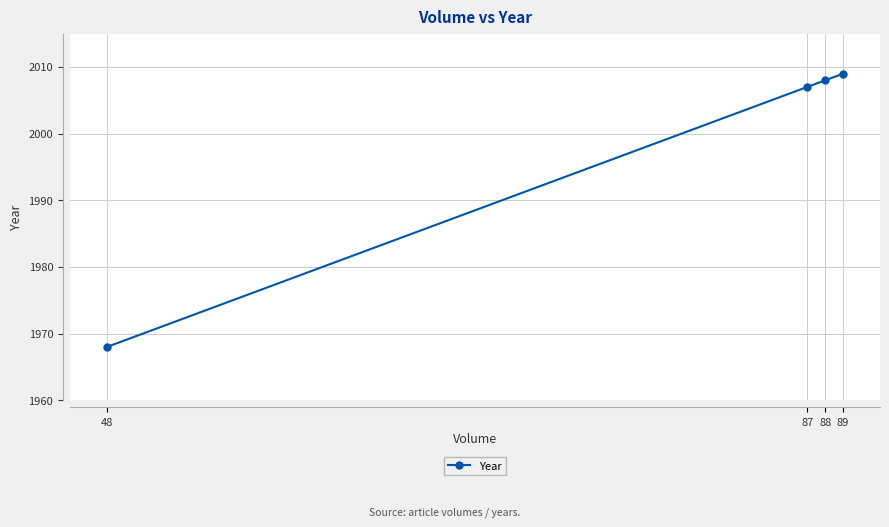

List the labels in order of value, smallest first.

48, 87, 88, 89